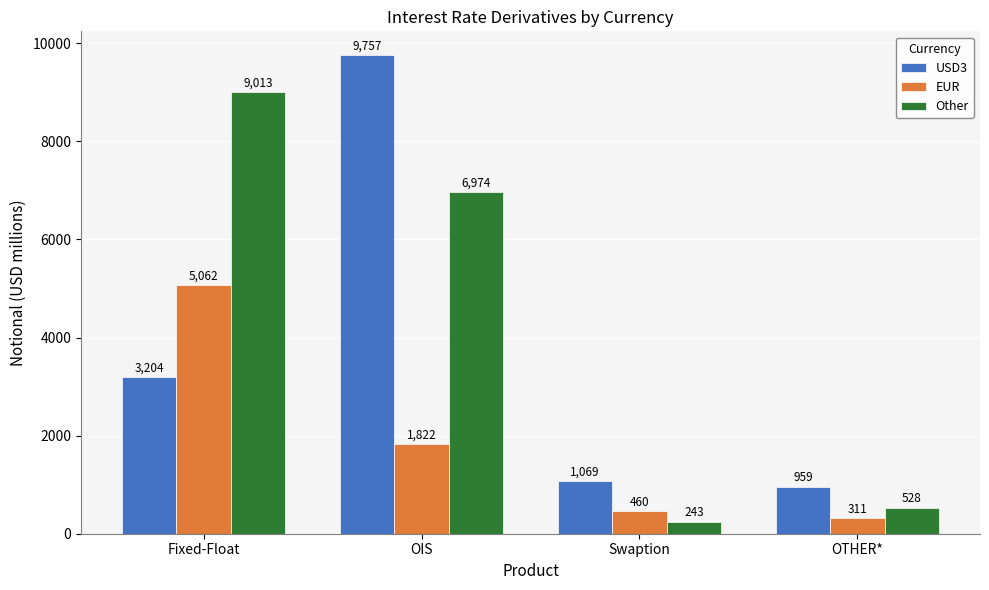

Rank the categories by Other value from highest to lowest.

Fixed-Float, OIS, OTHER*, Swaption